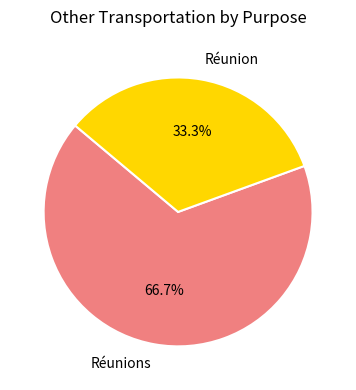

Which has a higher value, Réunions or Réunion?

Réunions